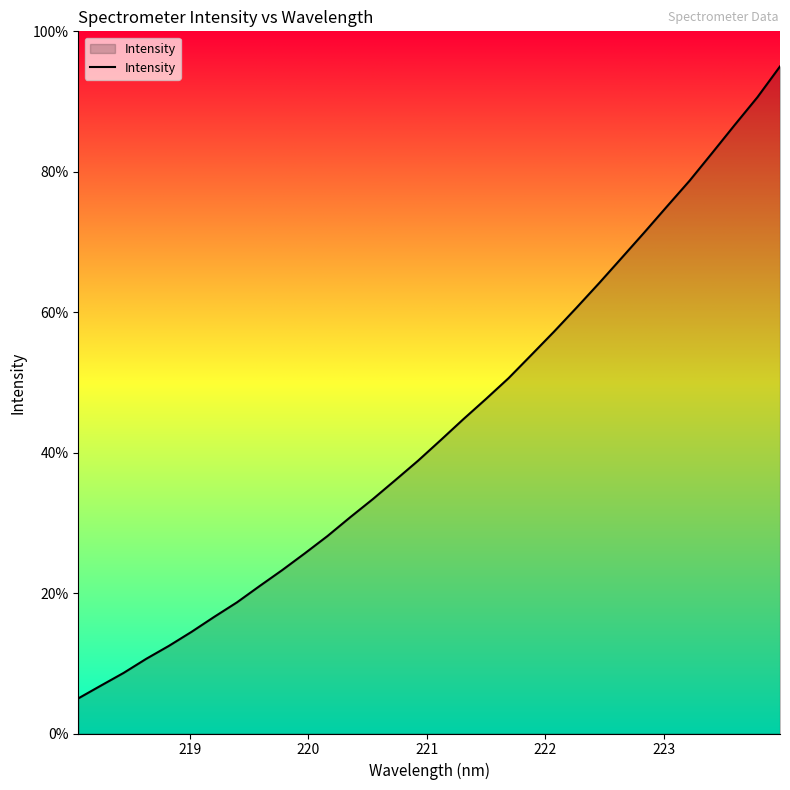

What is the maximum value shown in the chart?

95.0